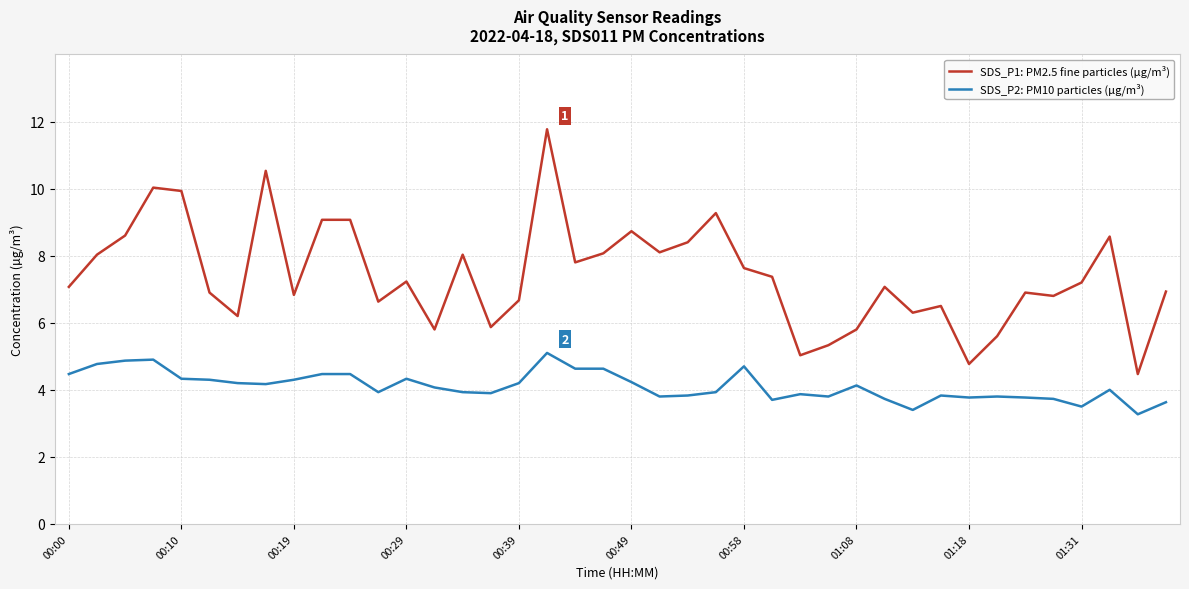

What is the maximum value for SDS_P1: PM2.5 fine particles (µg/m³)?

11.8